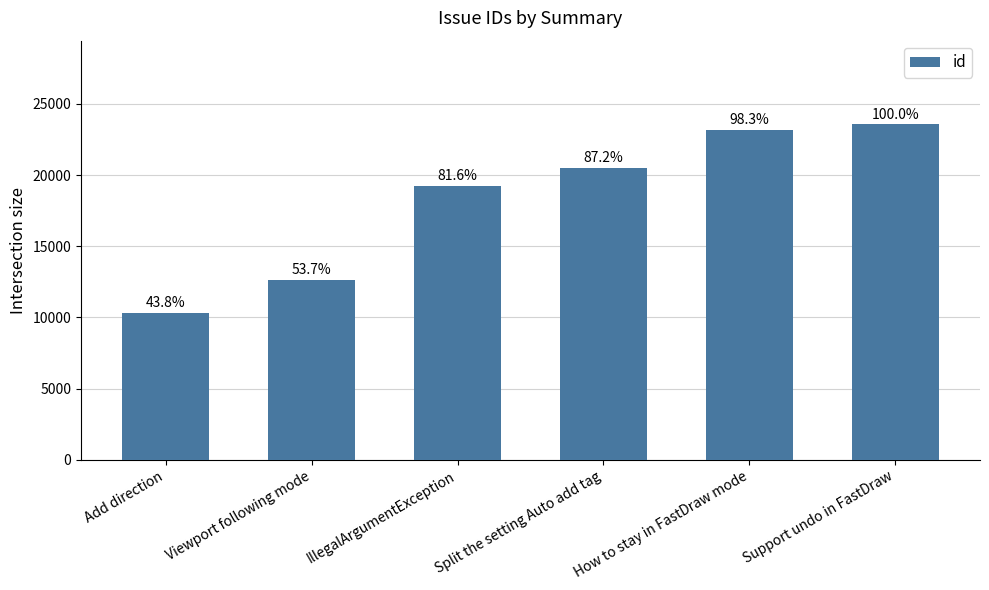

Reading left to right, transcribe all the data shown in this chart.

Add direction=10311	Viewport following mode=12663	IllegalArgumentException=19230	Split the setting Auto add tag=20534	How to stay in FastDraw mode=23156	Support undo in FastDraw=23561